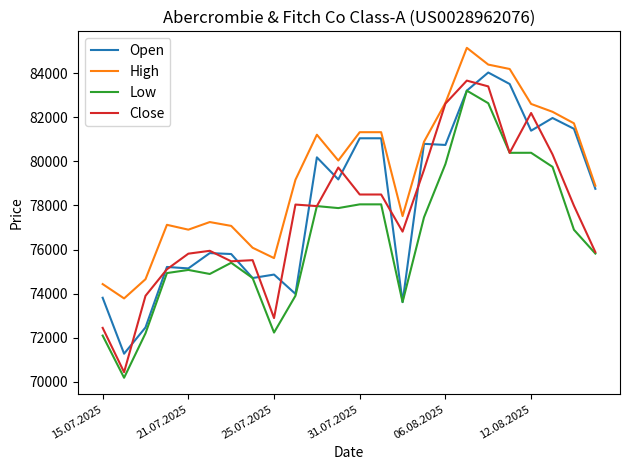

What is the difference between the maximum and second lowest values in the High series?

10718